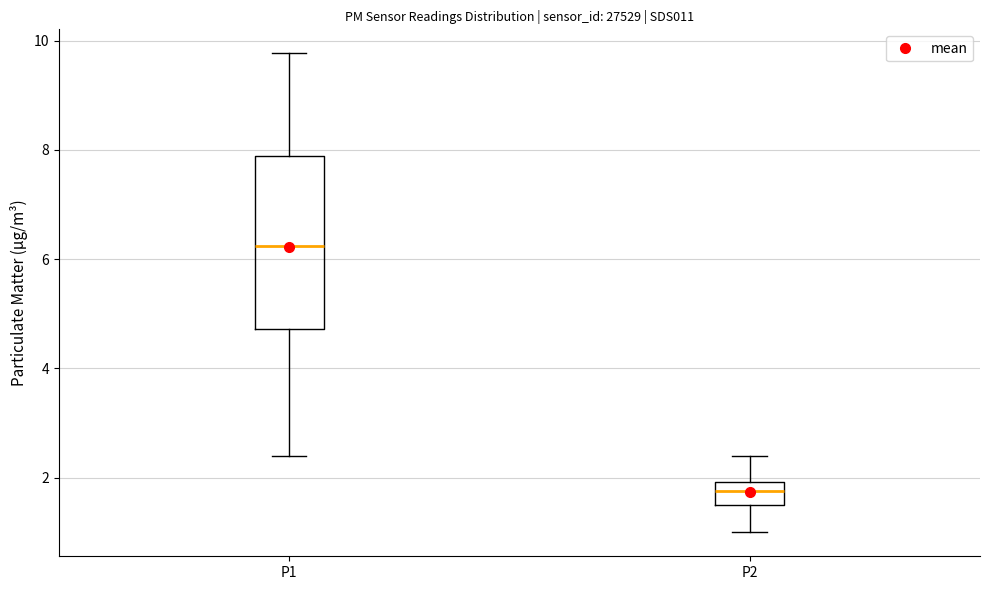

Where does the lower whisker of the box for P2 end on the y-axis? The values are not printed on the chart, so give them approximately, as read against the axis.

1.0